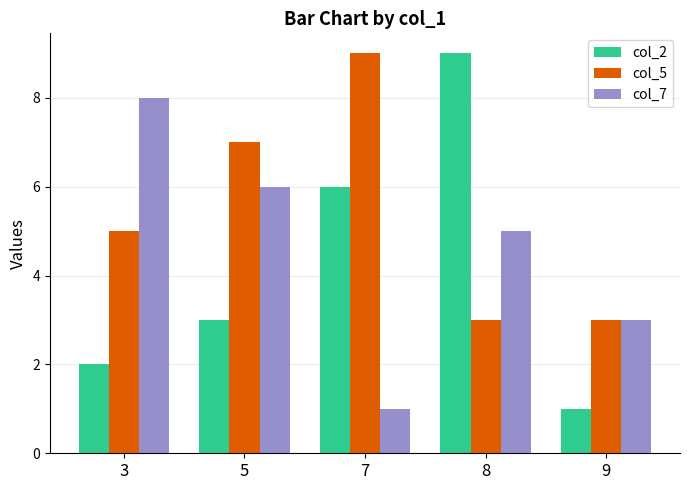

Reading left to right, transcribe all the data shown in this chart.

col_2: 3=2	5=3	7=6	8=9	9=1
col_5: 3=5	5=7	7=9	8=3	9=3
col_7: 3=8	5=6	7=1	8=5	9=3